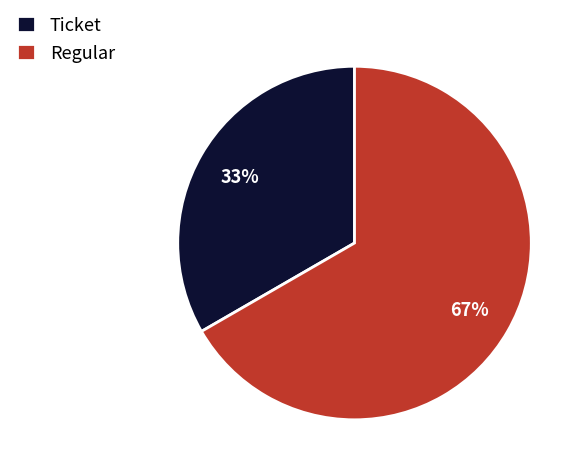

Is it true that Regular is 72% of the pie?

False